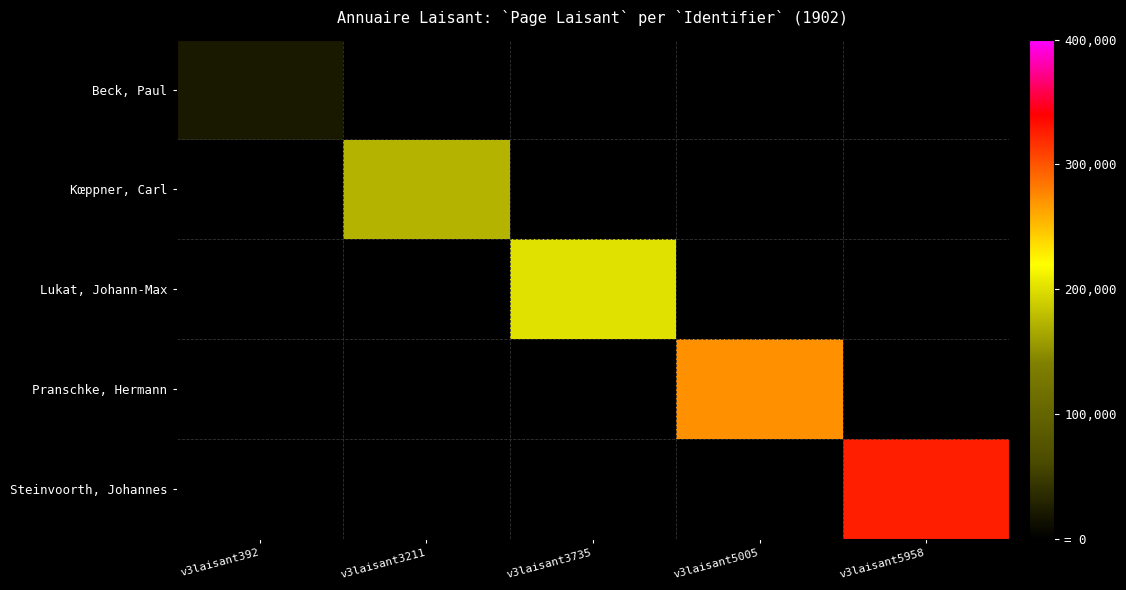

Rank the series by their average value, from lowest to highest.

Beck, Paul, Kœppner, Carl, Lukat, Johann-Max, Pranschke, Hermann, Steinvoorth, Johannes